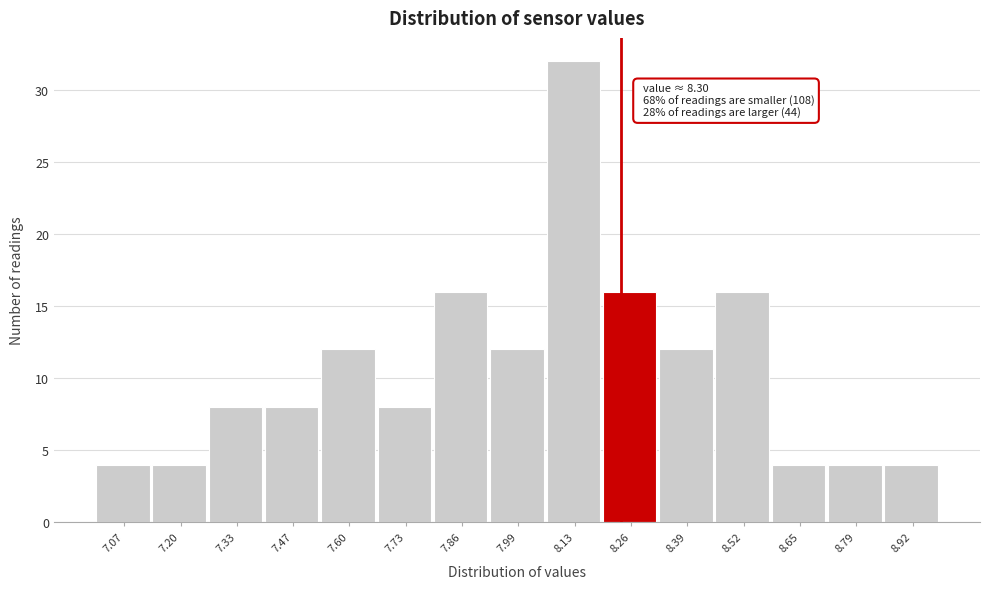

Reading left to right, transcribe all the data shown in this chart.

7.07=4	7.20=4	7.33=8	7.47=8	7.60=12	7.73=8	7.86=16	7.99=12	8.13=32	8.26=16	8.39=12	8.52=16	8.65=4	8.79=4	8.92=4